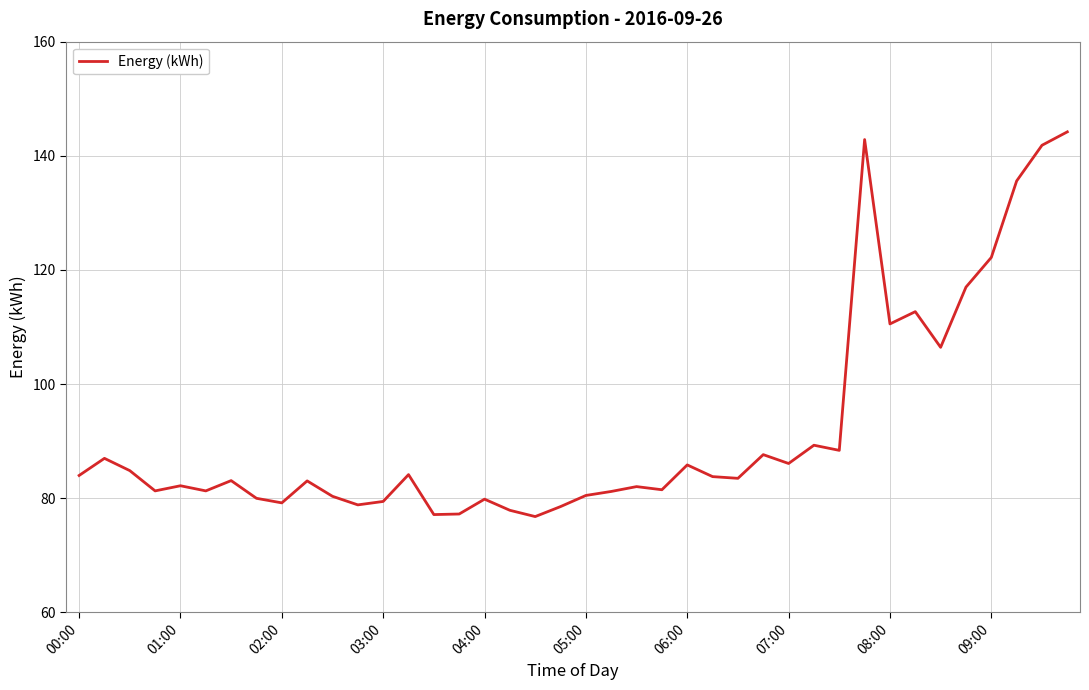

What is the greatest value displayed?

144.2